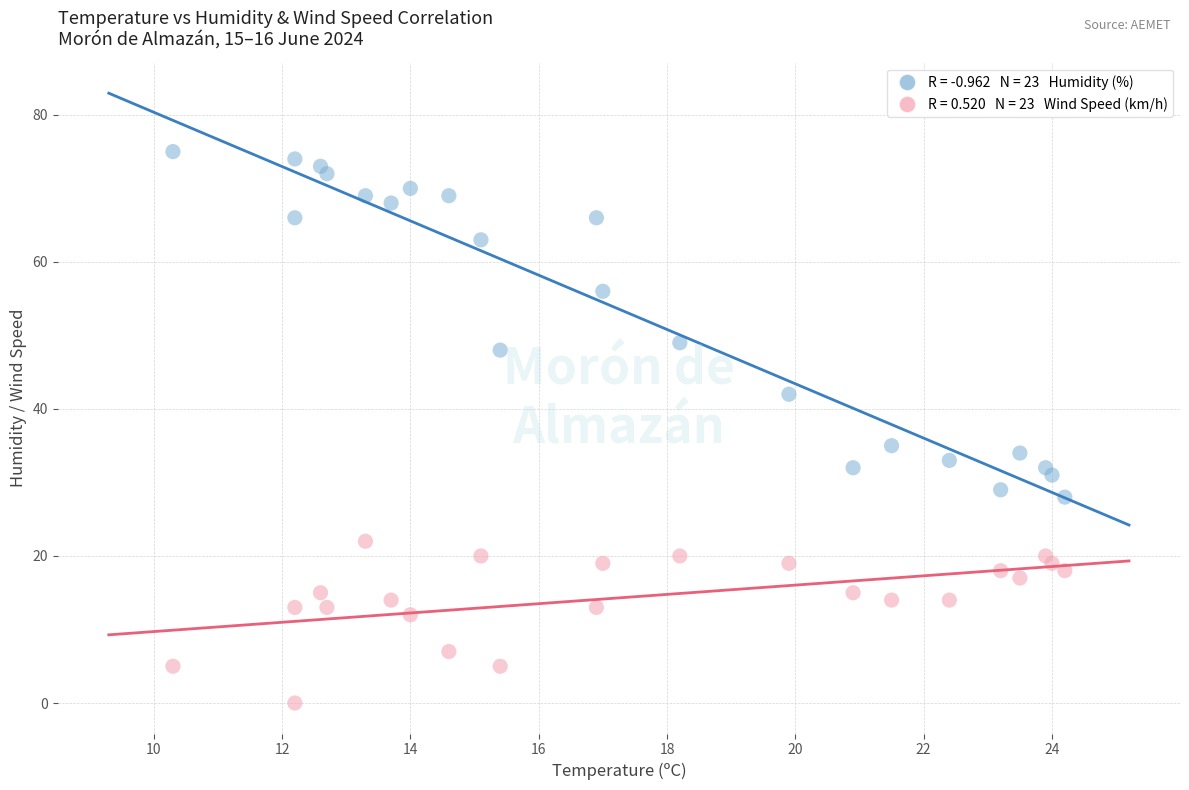

Across all series, what Y value is closest to 37?

35